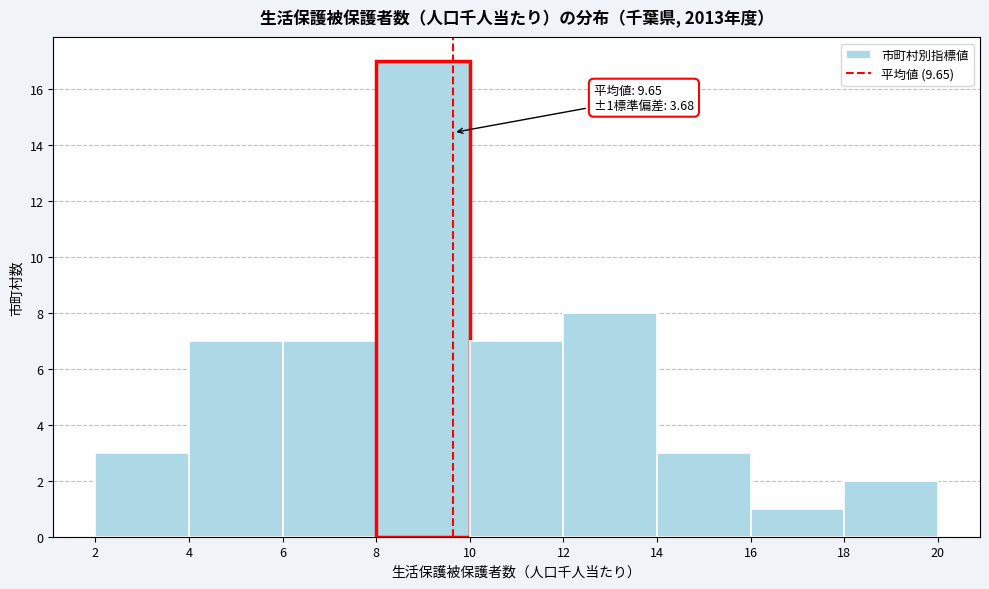

Which range on the x-axis has the tallest bar?

8 to 10